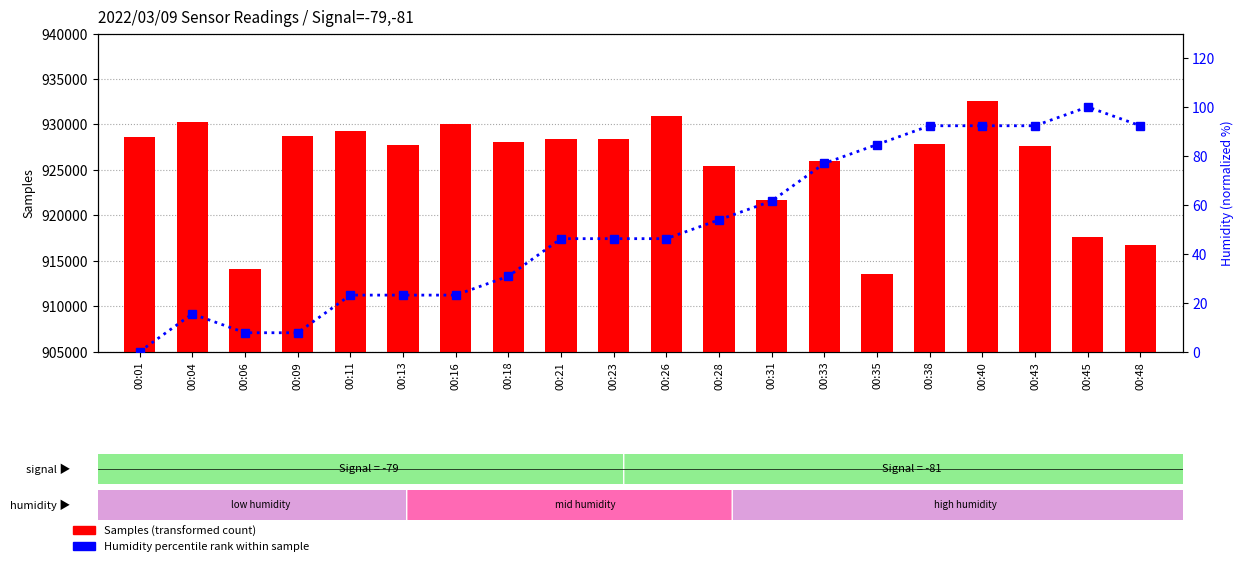

How many values in the Samples (count) series exceed 928103?

9